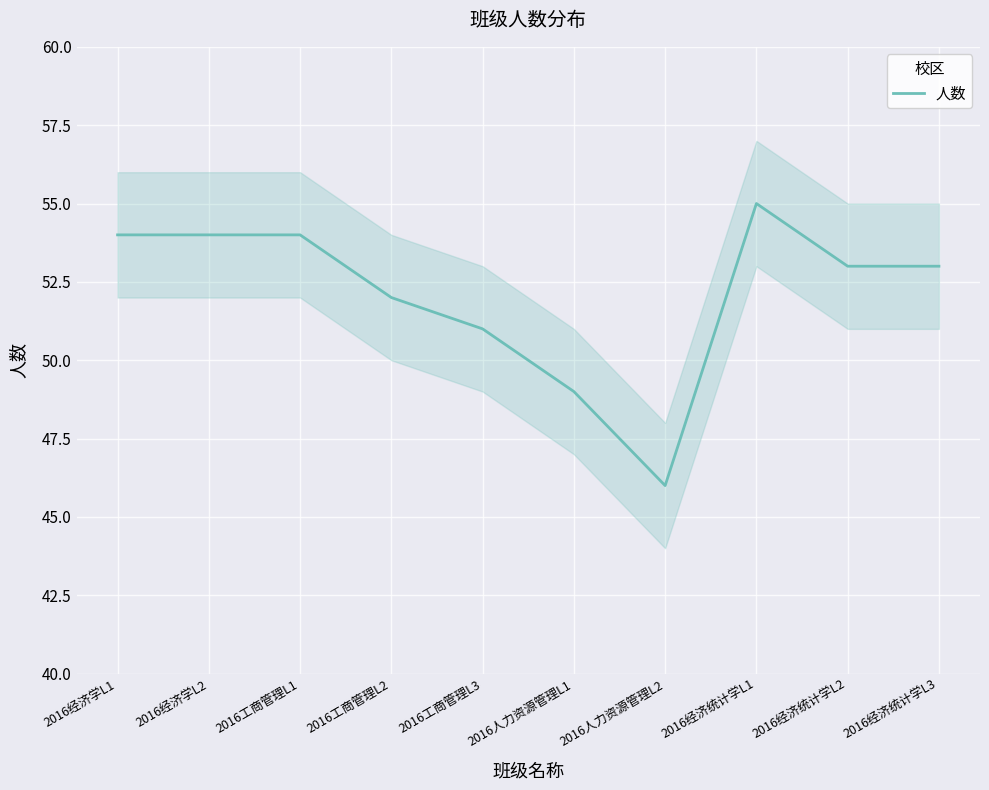

What is the label of the 10th point from the left?

2016经济统计学L3